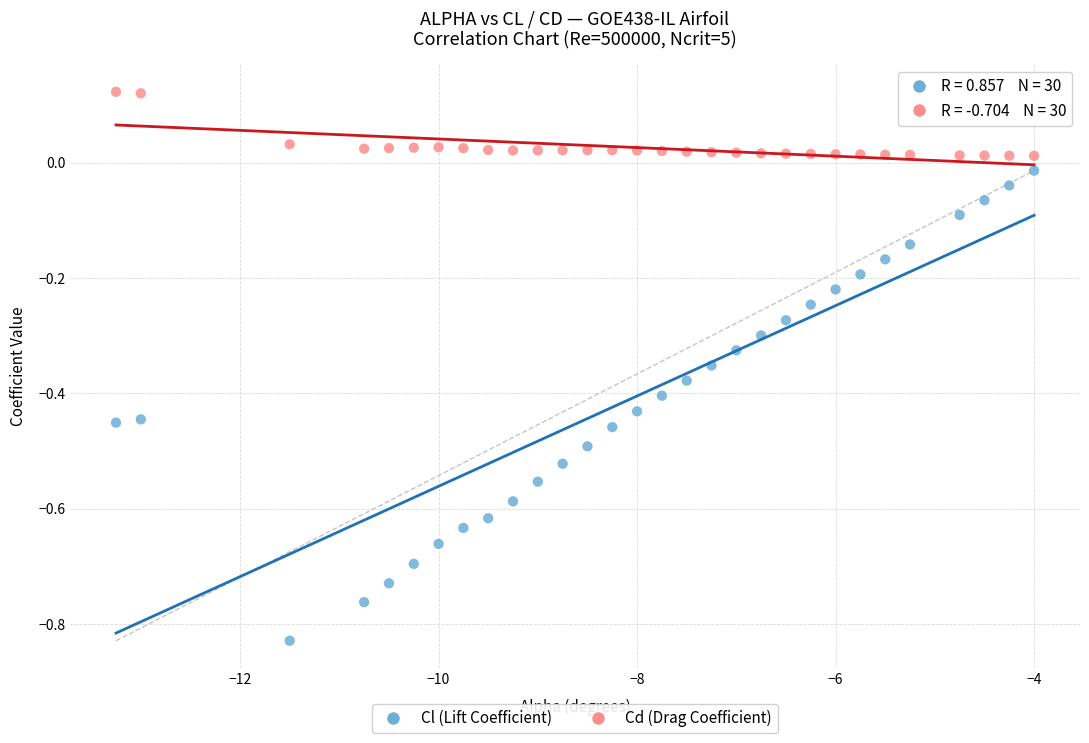

Across all data points, what is the range of Y values (max minus min)?

1.0